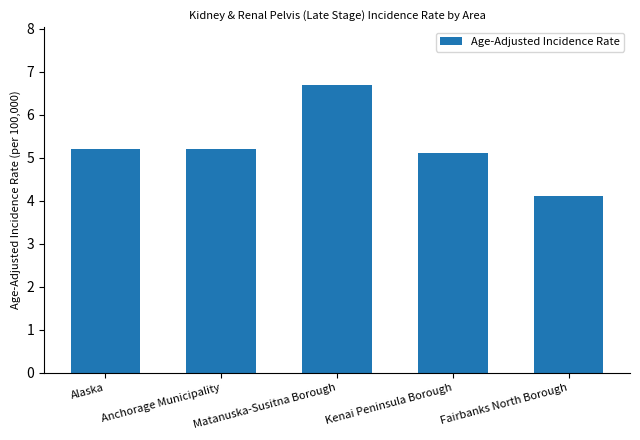

What is the difference between the second highest and second lowest values?

0.1